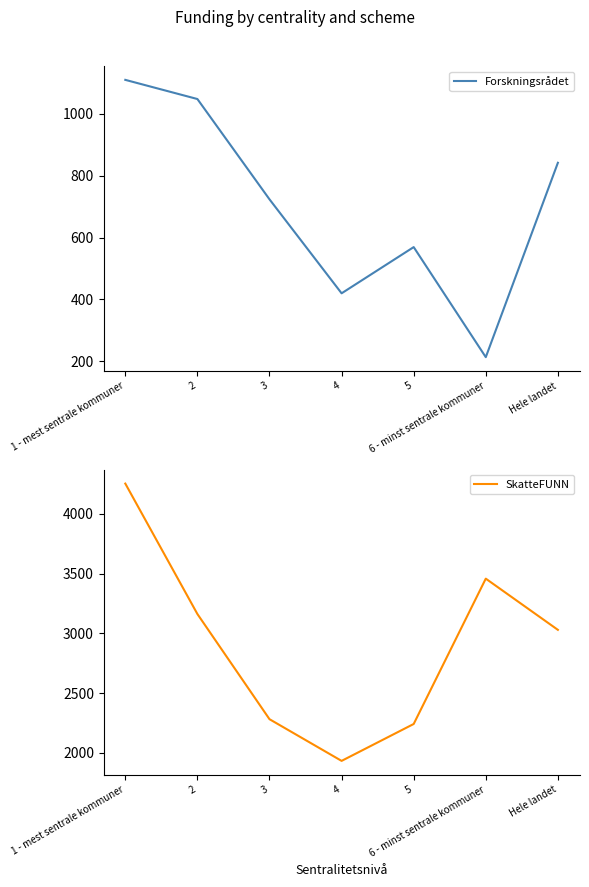

What is the approximate value of SkatteFUNN at Hele landet?

3029.6